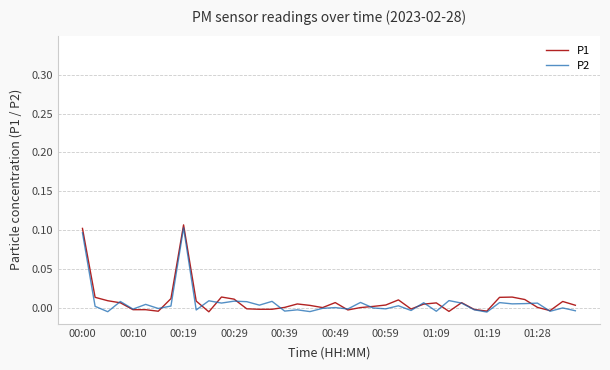

Which series has the largest range (max minus min)?

P1